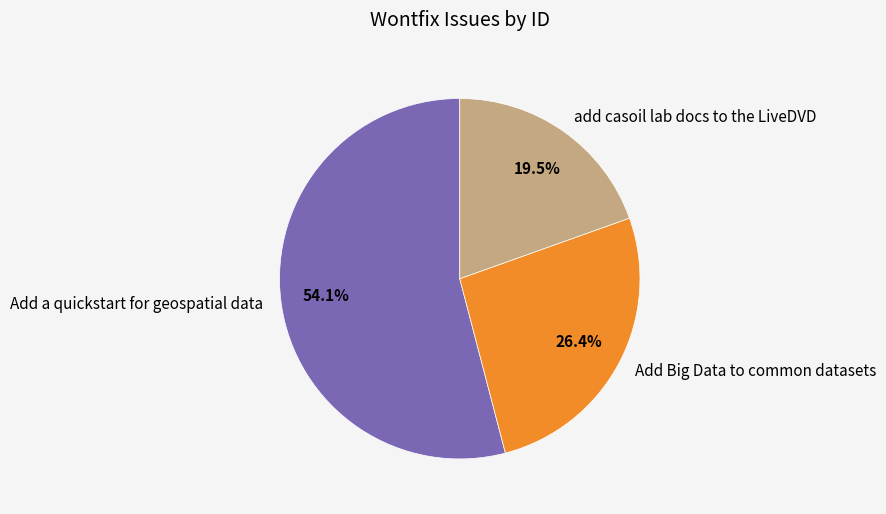

How many slices are in this pie chart?

3